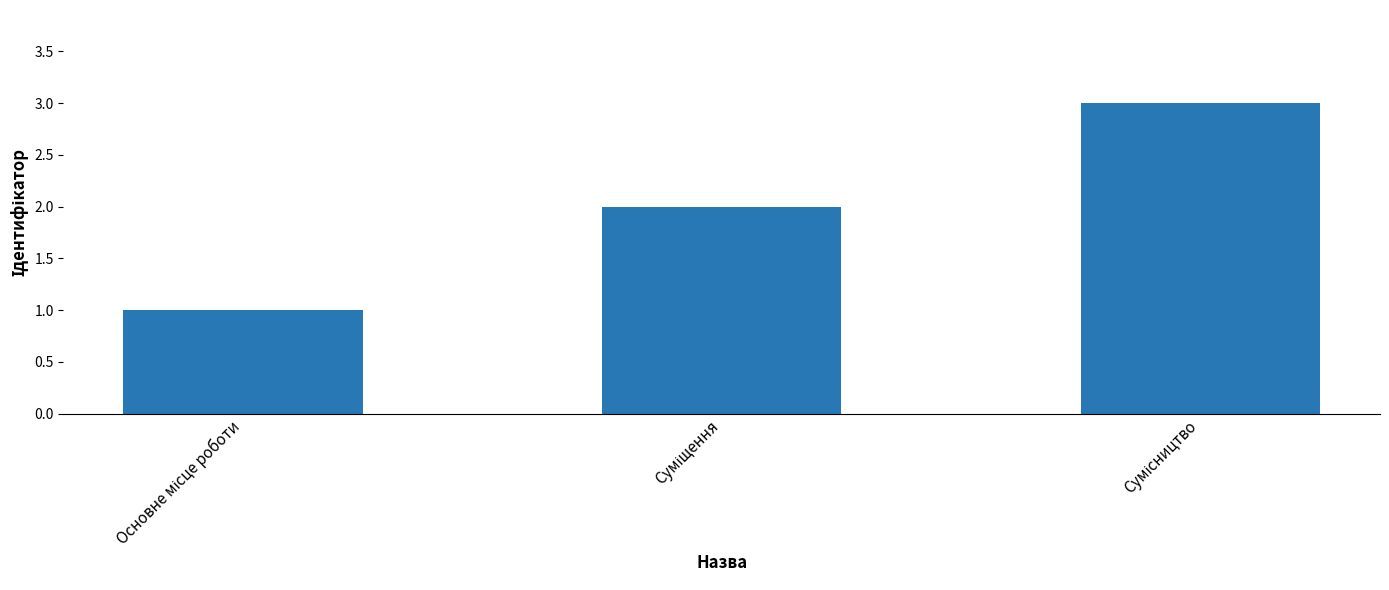

What is the maximum value shown in the chart?

3